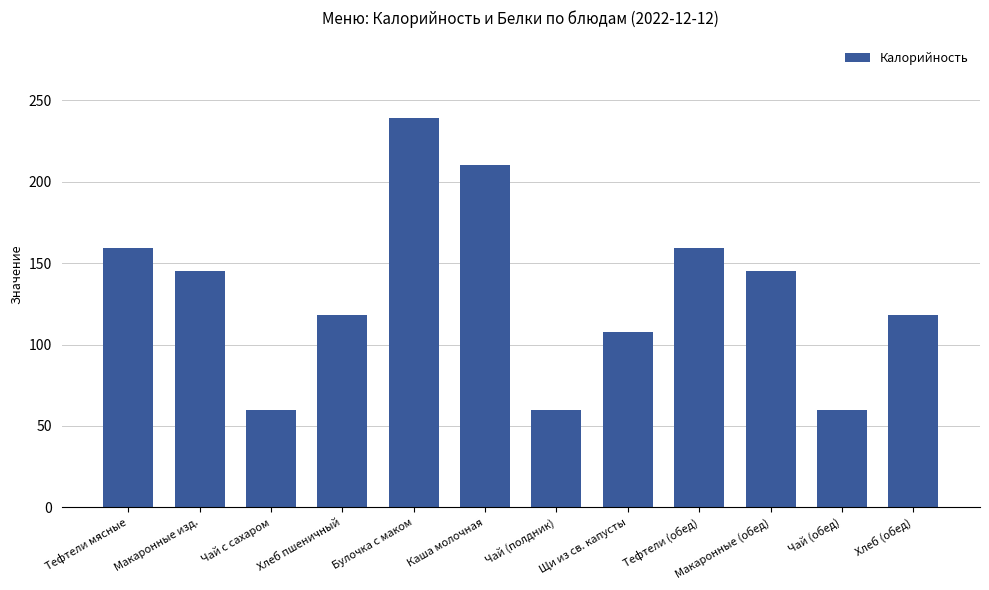

What position from the right is Макаронные изд.?

11